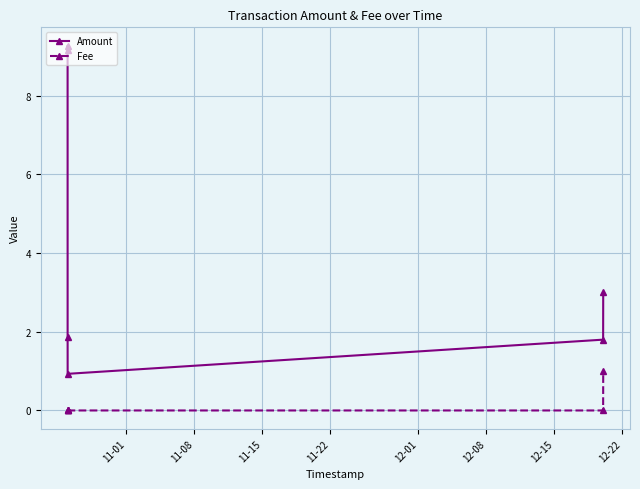

Rank the series by their maximum value, from lowest to highest.

Fee, Amount